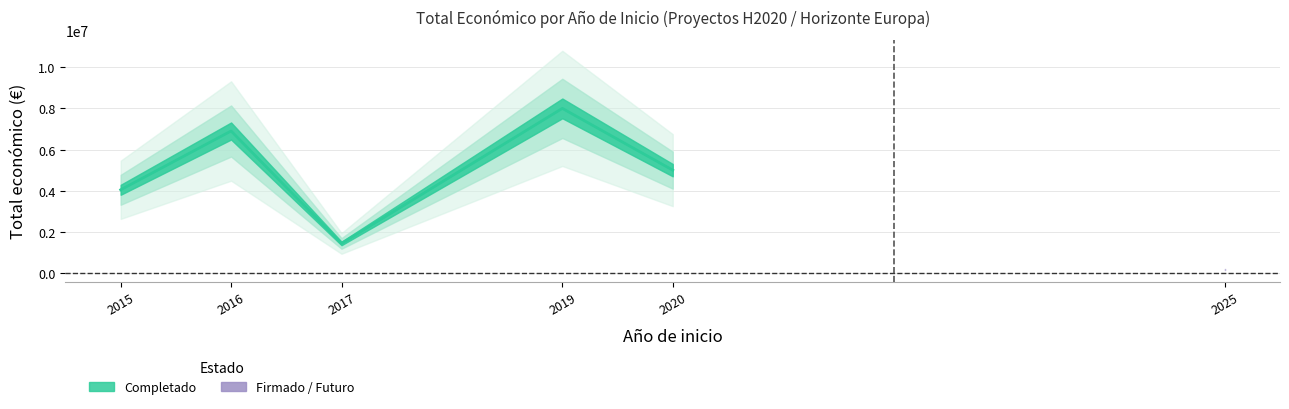

What is the difference between the values at 2015 and 2020?

1125115